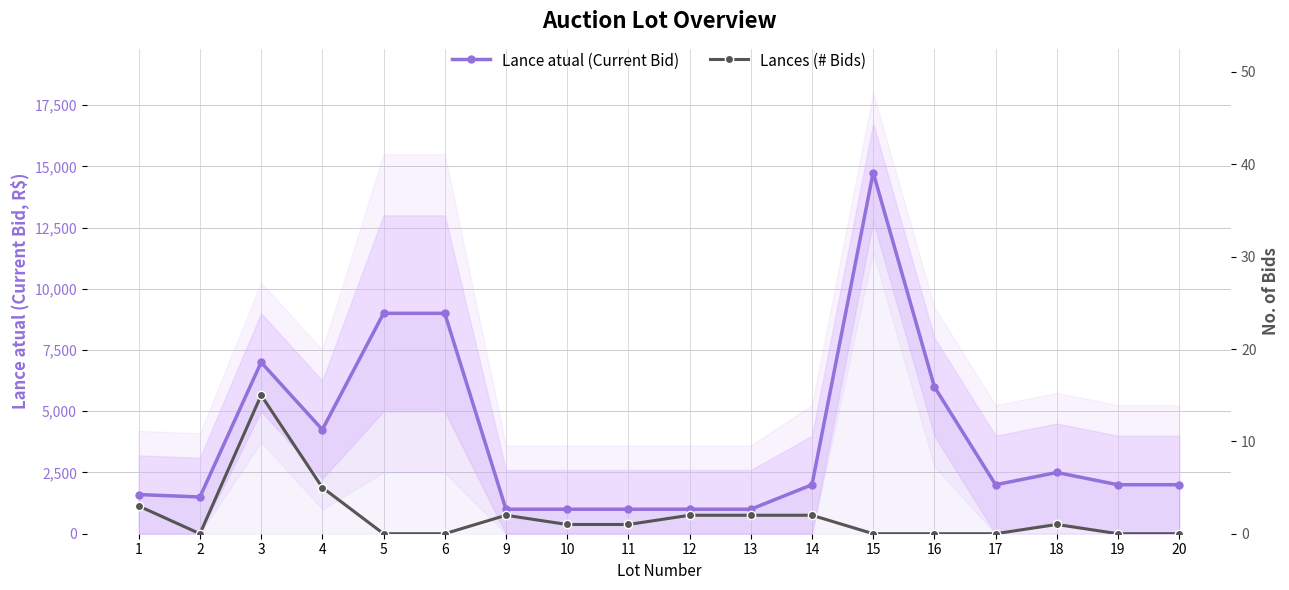

Where is the first local minimum for Lances (# Bids)?

2